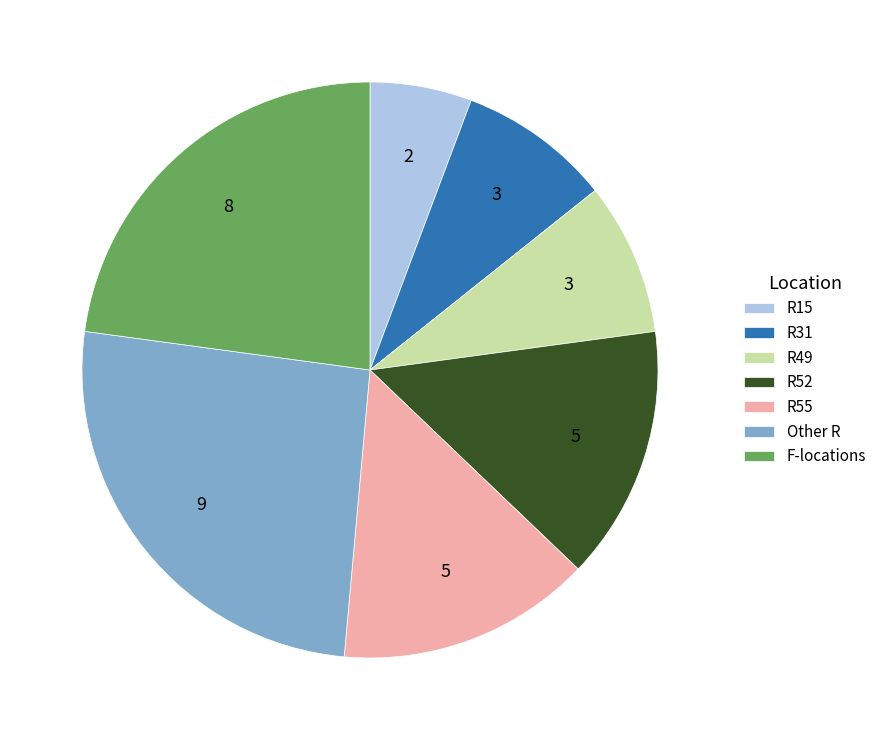

The R55 slice represents 22% of the pie. True or false?

False